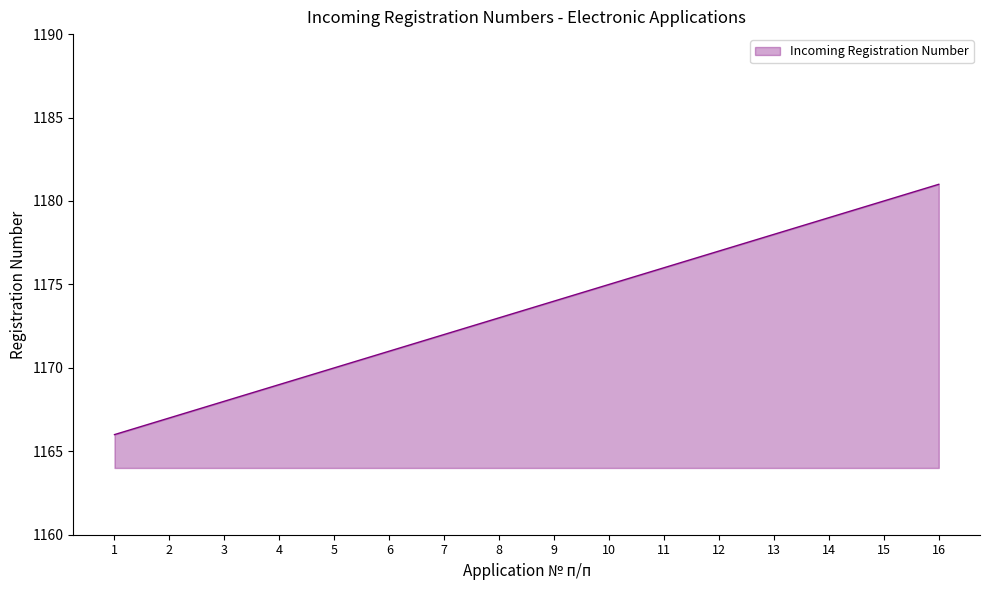

Which label corresponds to the smallest value in the chart?

1